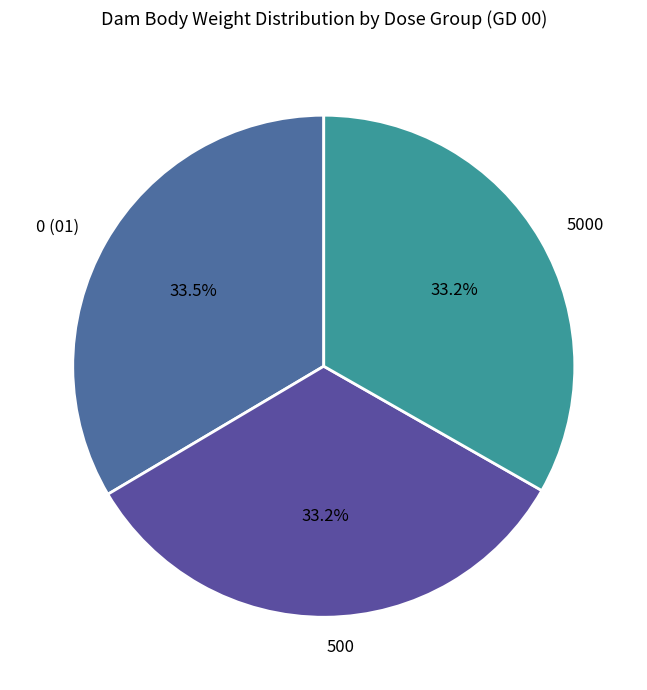

What percentage is the 500 slice, to the nearest percent?

33%